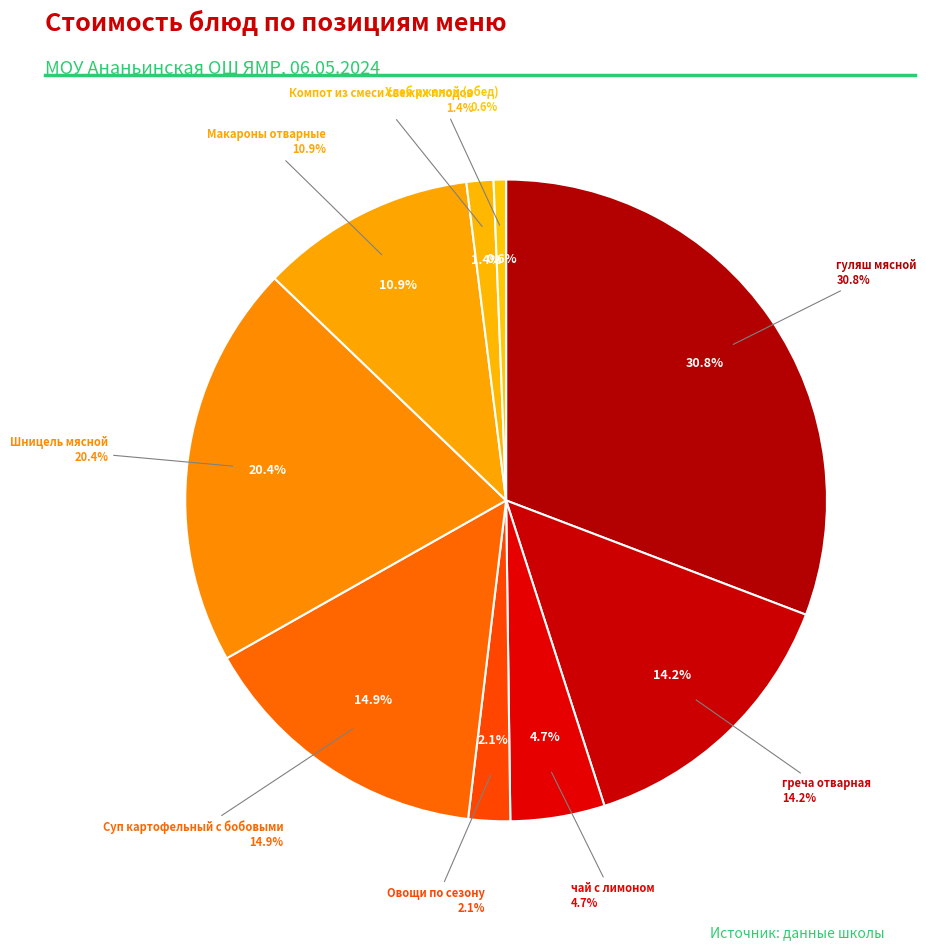

Between гуляш мясной and Суп картофельный с бобовыми, which is larger?

гуляш мясной